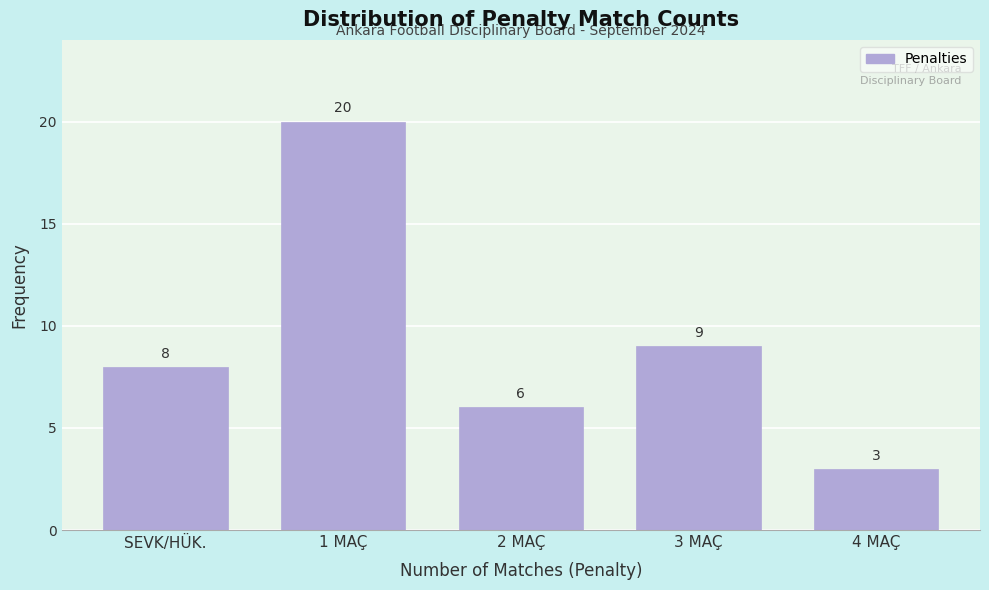

Reading left to right, what are all the values shown in this chart?

8	20	6	9	3